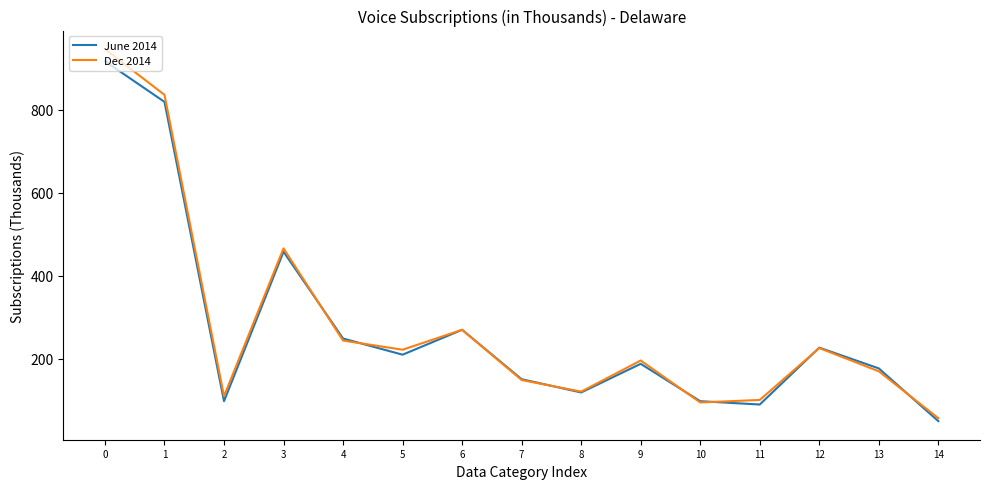

Does the chart have visible grid lines?

No